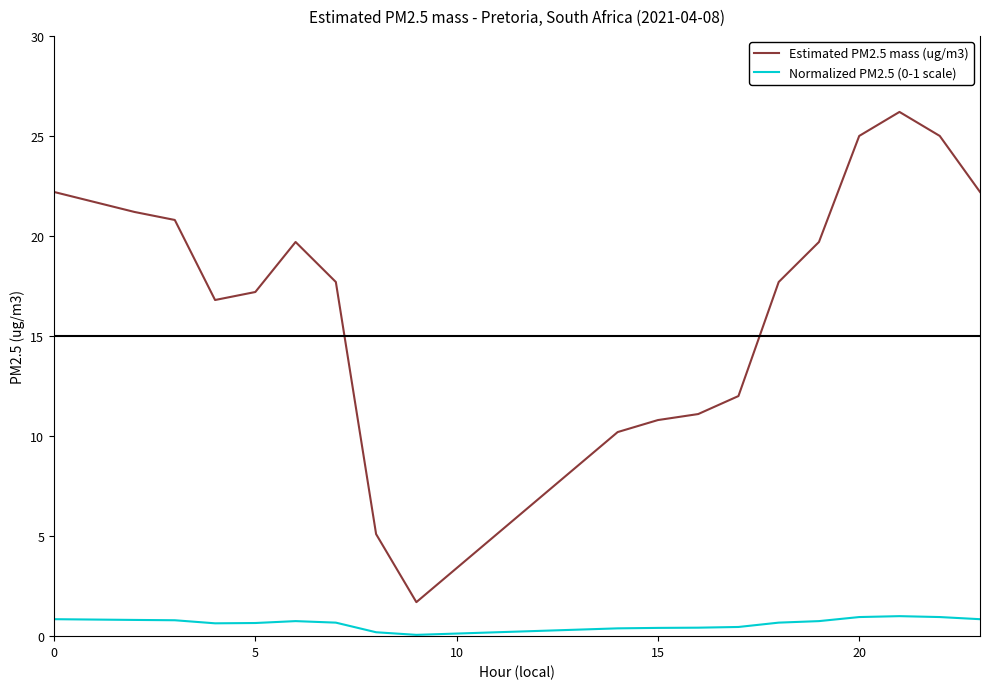

True or false: Normalized PM2.5 (0-1 scale) and Estimated PM2.5 mass (ug/m3) cross at least once.

False